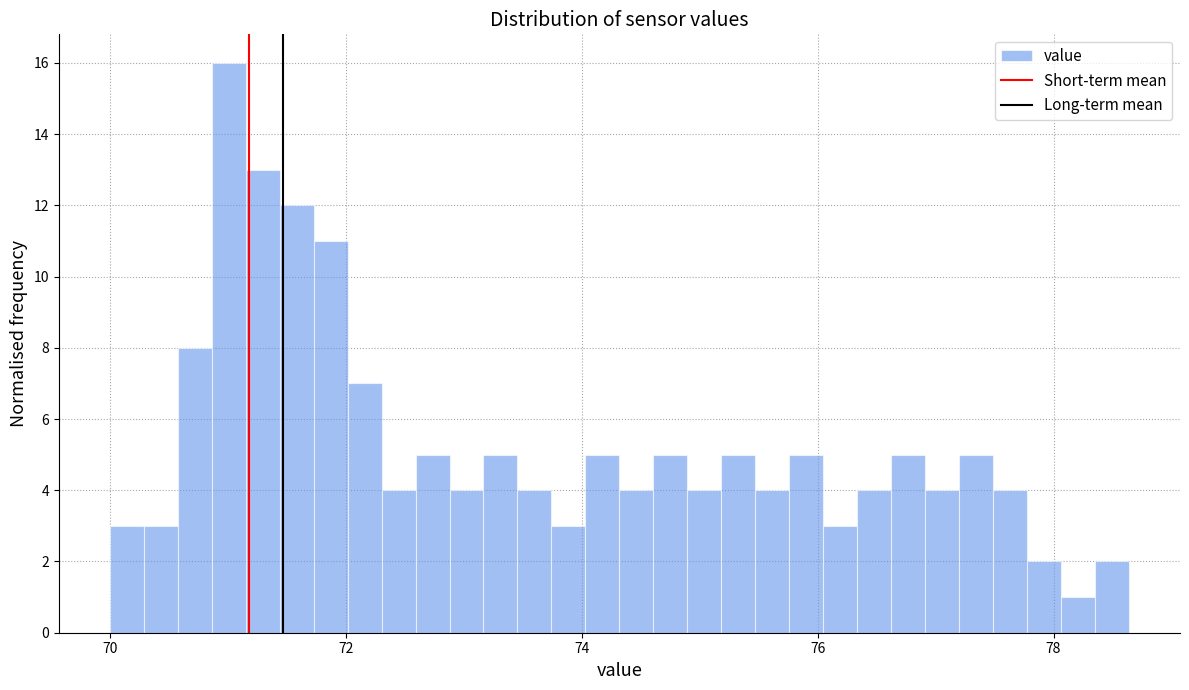

Around what value on the x-axis is the tallest bar? Give the approximate position of its centre, as read against the axis.

71.0